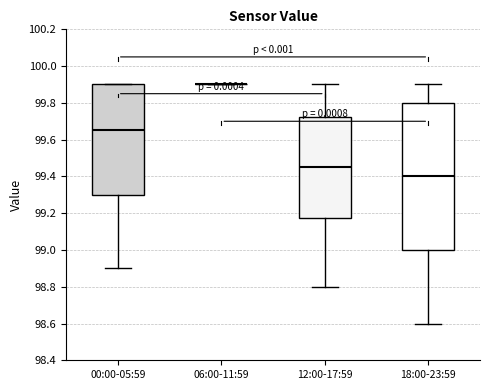

Reading left to right, read every box against the y-axis: the position of its median line, the range the box covers, and the ends of its whiskers. The values are not printed on the chart, so give them approximately, as read against the axis.

00:00-05:59: median 99.66, box 99.30 to 99.90, whiskers 98.90 to 99.90
06:00-11:59: box collapsed to a line at 99.90, whiskers 99.90 to 99.90
12:00-17:59: median 99.46, box 99.18 to 99.72, whiskers 98.80 to 99.90
18:00-23:59: median 99.40, box 99.00 to 99.80, whiskers 98.60 to 99.90